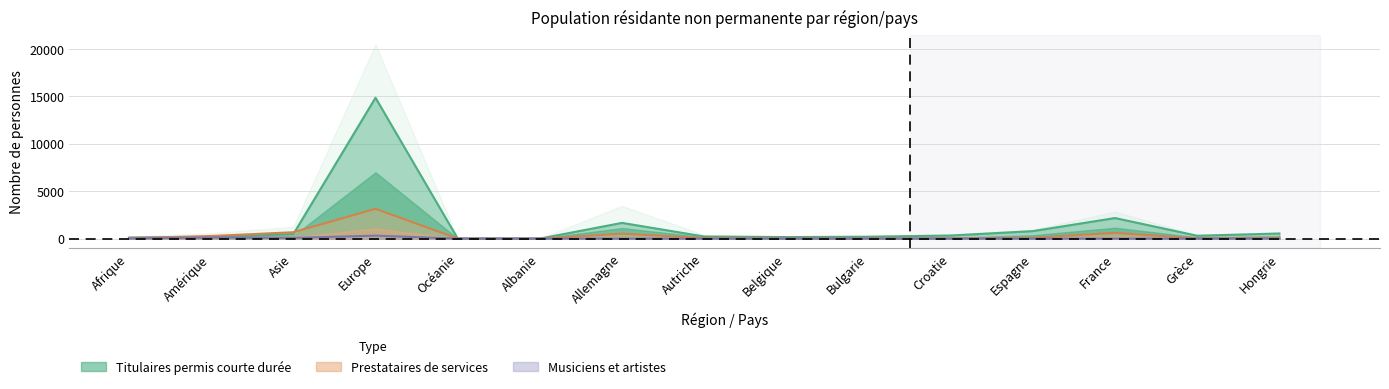

How many series are shown in this chart?

3